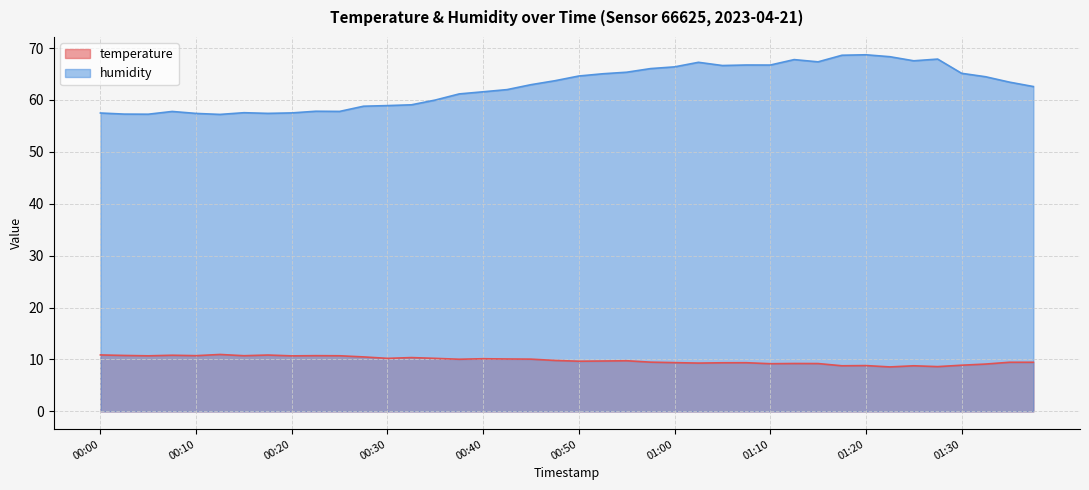

What is the difference between the humidity values at 00:25 and 00:35?

2.2